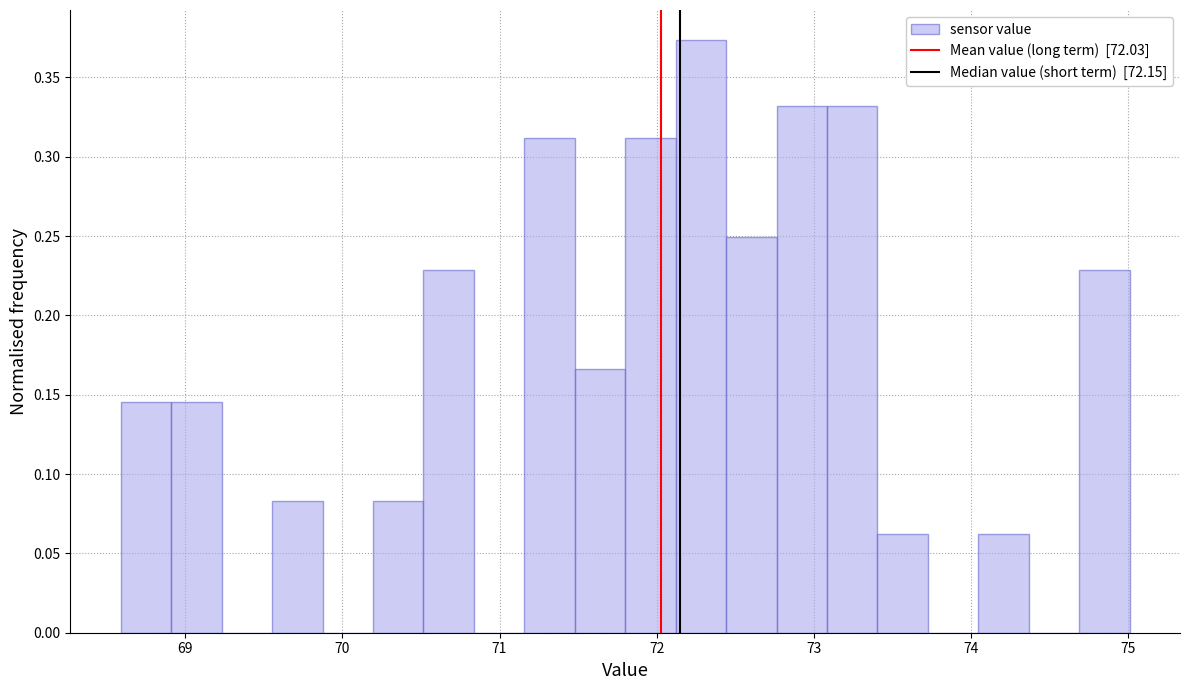

Around what value on the x-axis is the tallest bar? Give the approximate position of its centre, as read against the axis.

72.3